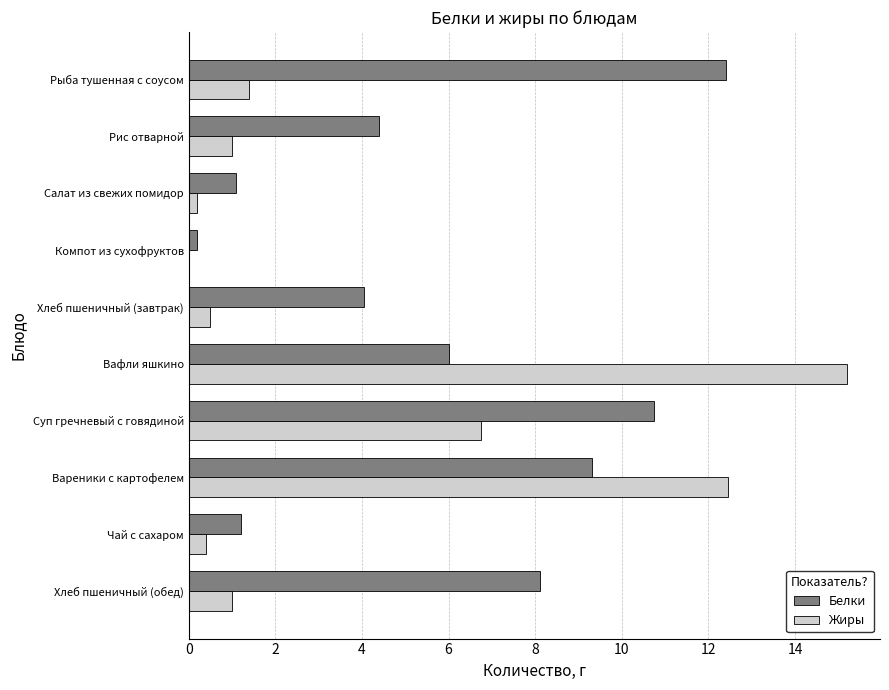

What is the sum of all Белки values?

57.5